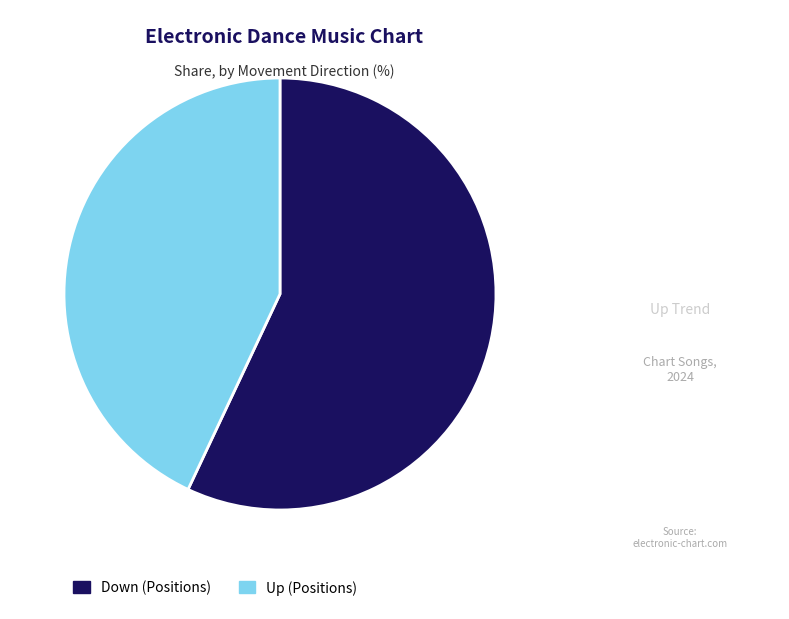

Do Up (Positions) and Down (Positions) together represent more than half of the pie?

Yes